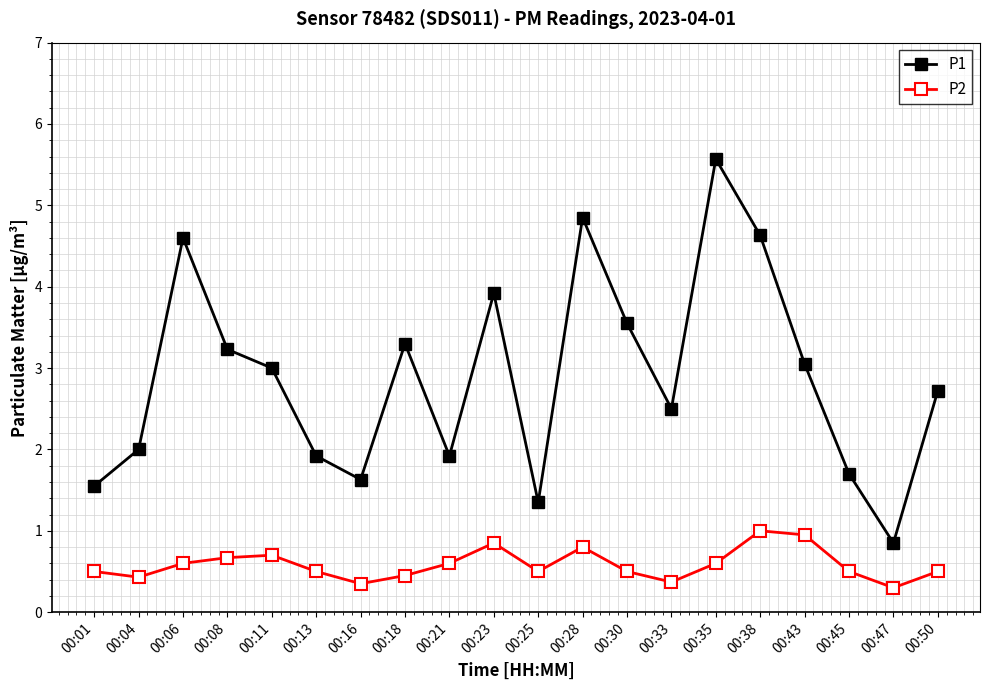

Count the number of categories in the chart.

20